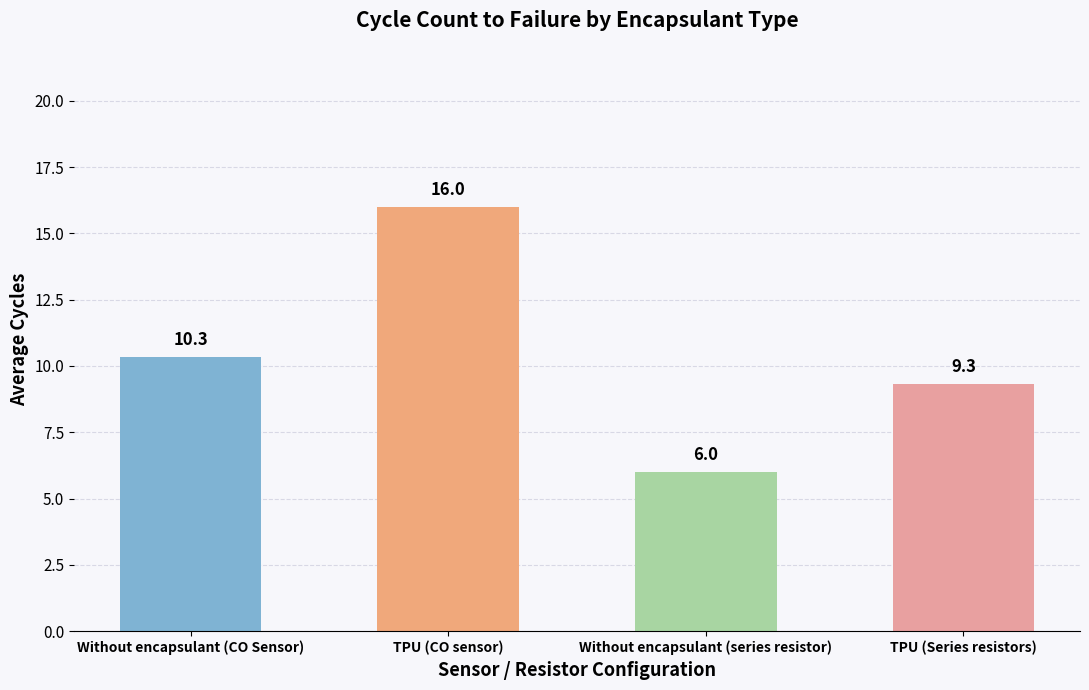

Approximately how many times larger is the value at Without encapsulant (CO Sensor) compared to TPU (Series resistors)?

1.1